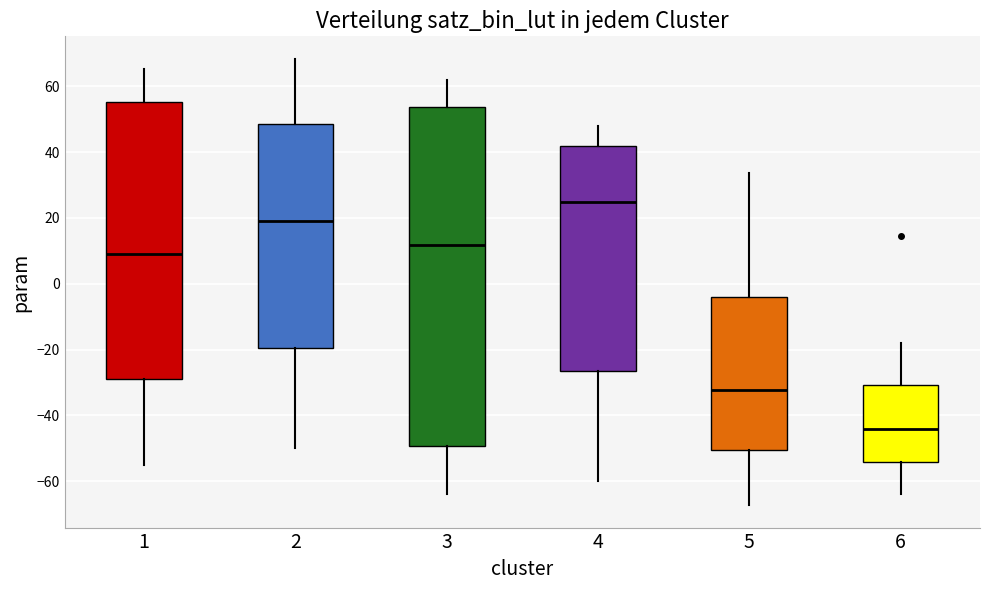

Which box is the tallest, from its lower edge to its upper edge?

3